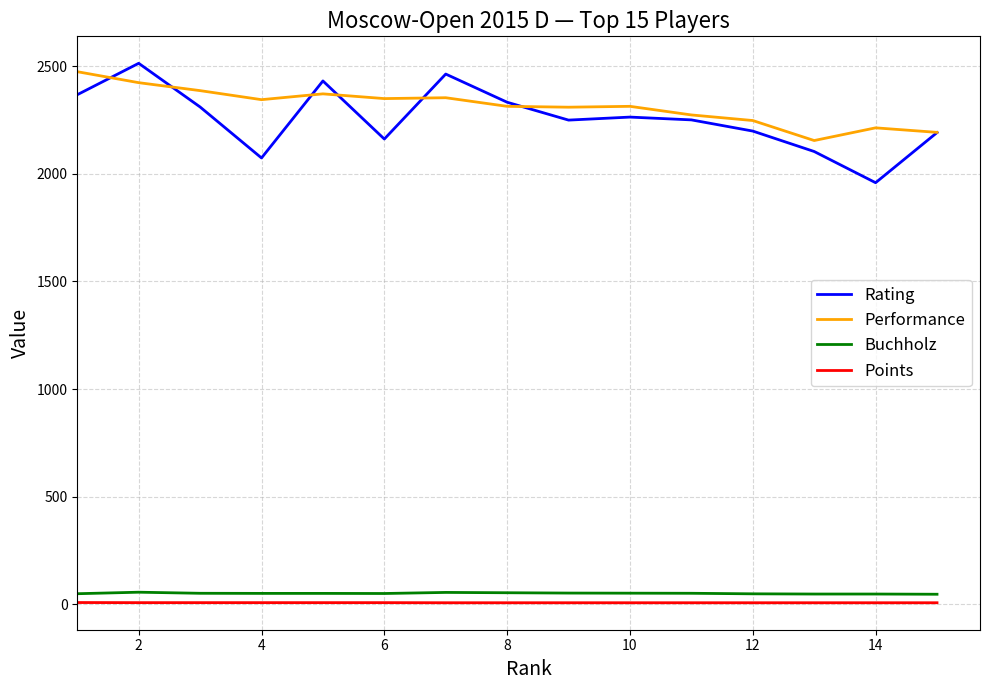

True or false: Buchholz and Performance cross at least once.

False